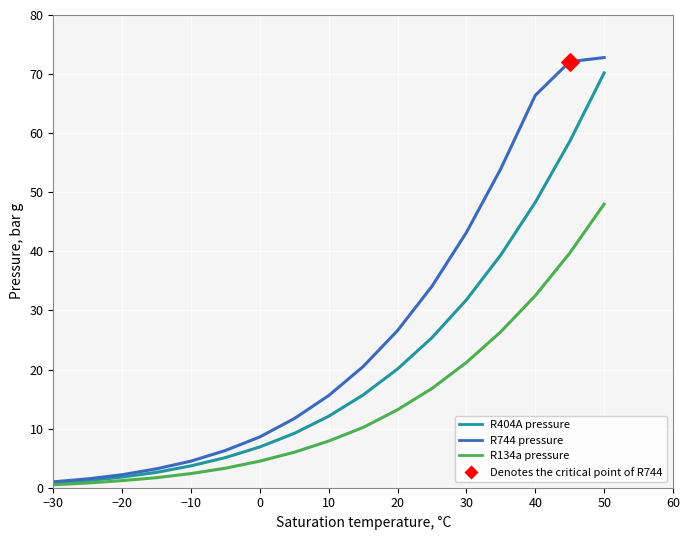

What is the greatest value displayed?

72.8